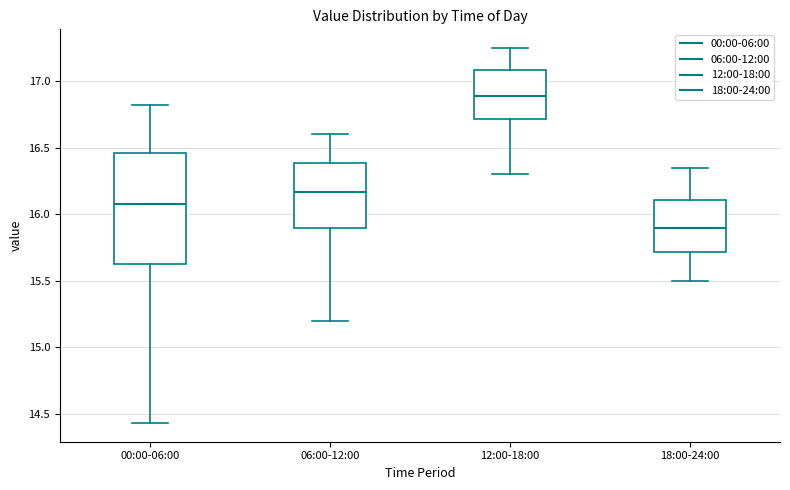

Reading left to right, transcribe this box plot: for each box, give where its median line is, the range the box spans, and where its two whiskers end, as read against the y-axis. The values are not printed on the chart, so give them approximately, as read against the axis.

00:00-06:00: median 16.10, box 15.60 to 16.45, whiskers 14.45 to 16.80
06:00-12:00: median 16.15, box 15.90 to 16.40, whiskers 15.20 to 16.60
12:00-18:00: median 16.90, box 16.70 to 17.10, whiskers 16.30 to 17.25
18:00-24:00: median 15.90, box 15.70 to 16.10, whiskers 15.50 to 16.35